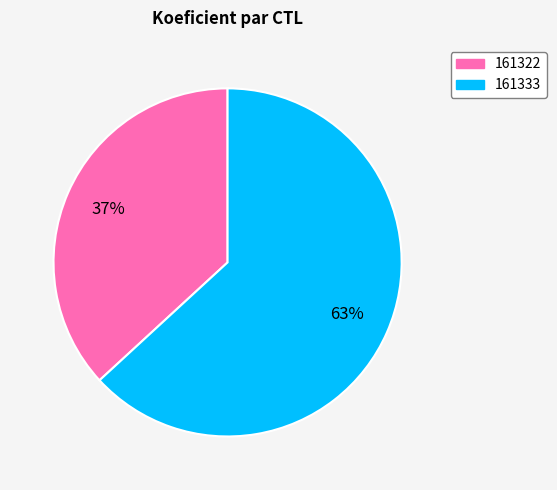

To the nearest percent, what is the combined percentage of 161333 and 161322?

100%